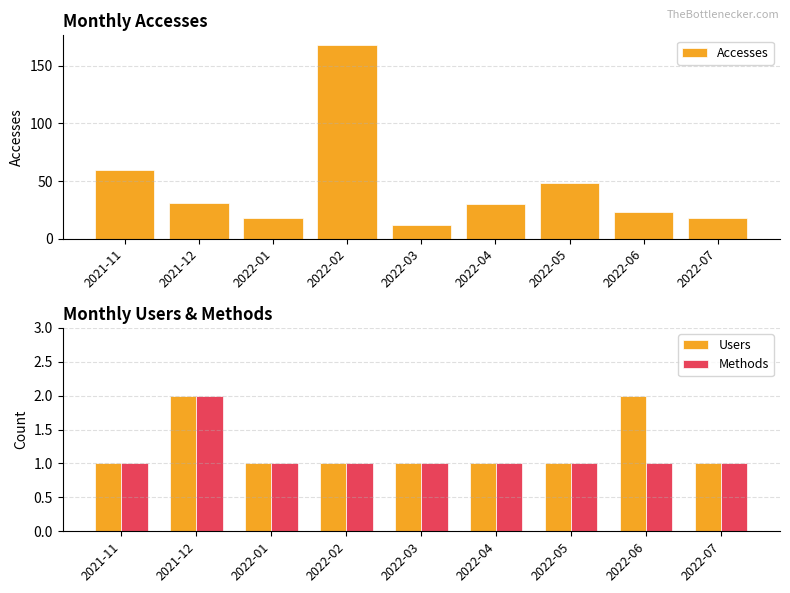

What are all the series names shown in the legend?

Accesses, Users, Methods